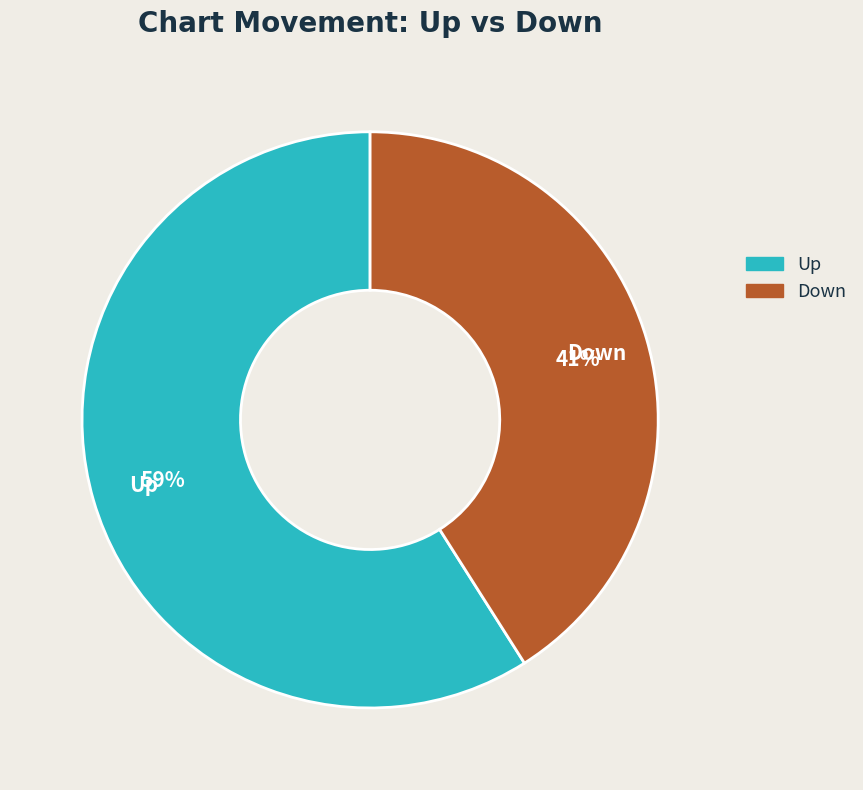

What is the ratio of the value at Up to the value at Down?

1.4